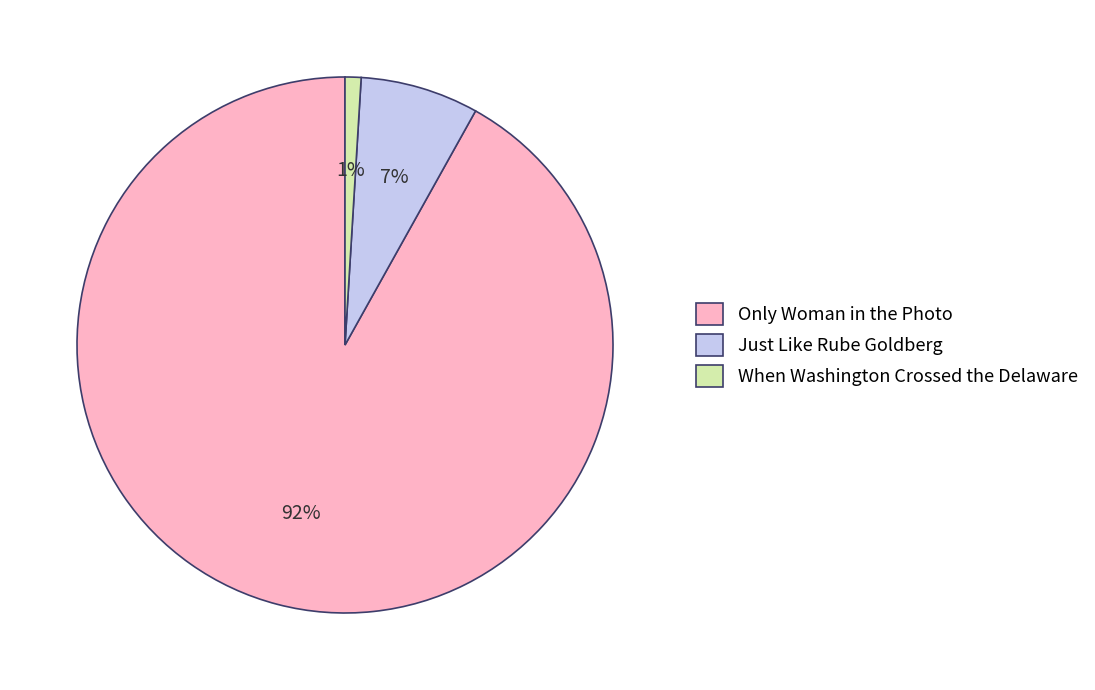

To the nearest percent, what is the difference between the largest and smallest slice percentages?

91%